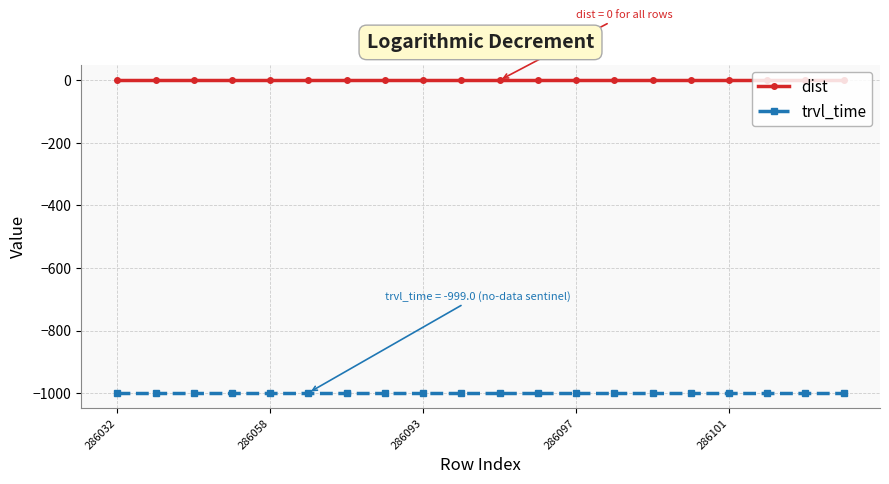

Which series has the largest total across all categories?

dist